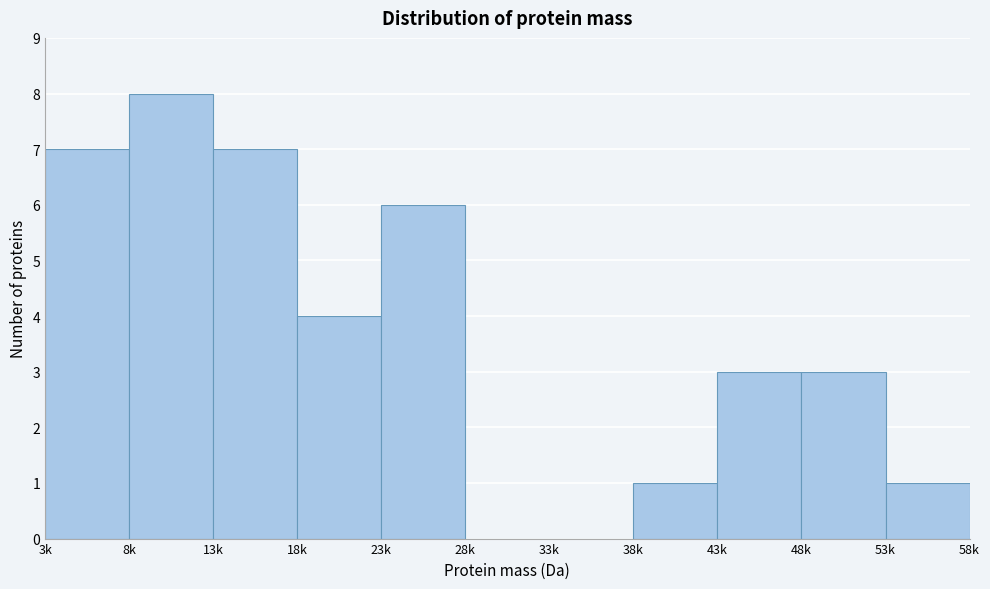

Reading left to right, extract all data points from this chart.

3k=7	8k=8	13k=7	18k=4	23k=6	28k=0	33k=0	38k=1	43k=3	48k=3	53k=1